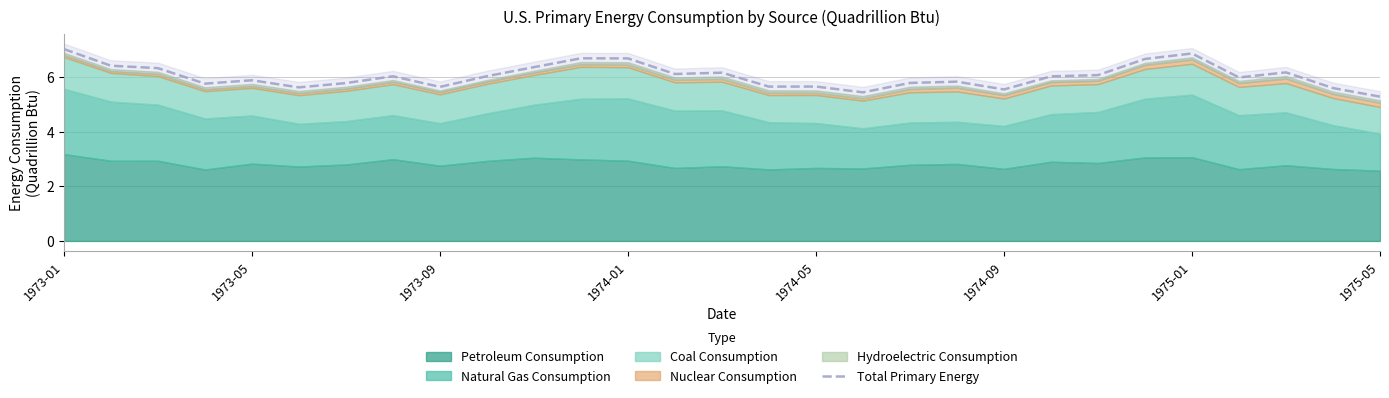

Which category has the highest value in the Total Primary Energy series?

1973-01